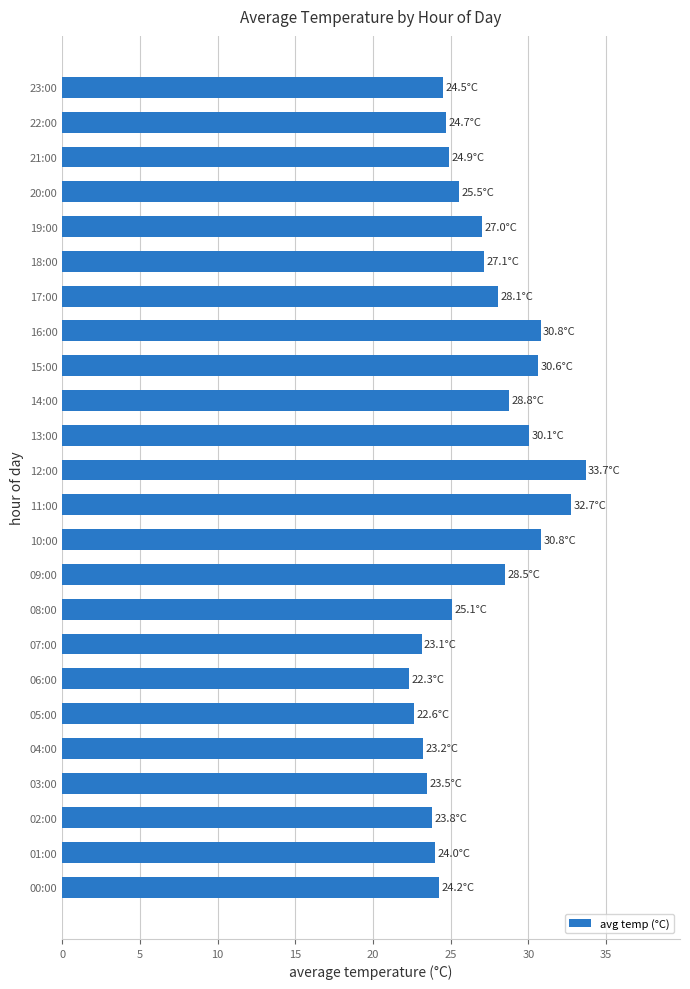

What is the difference between the maximum and second lowest values?

11.1